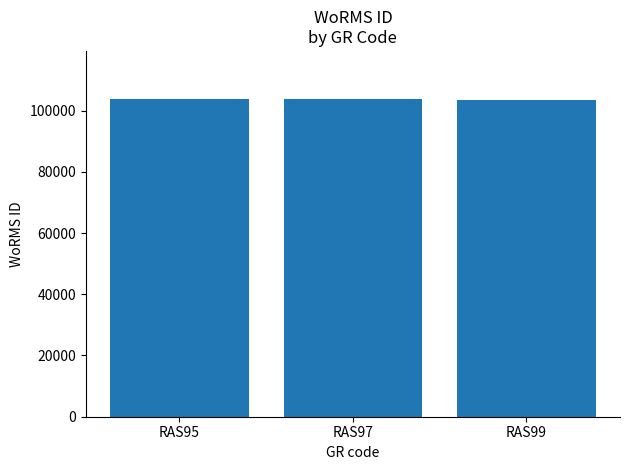

What is the difference between the maximum and minimum values?

373